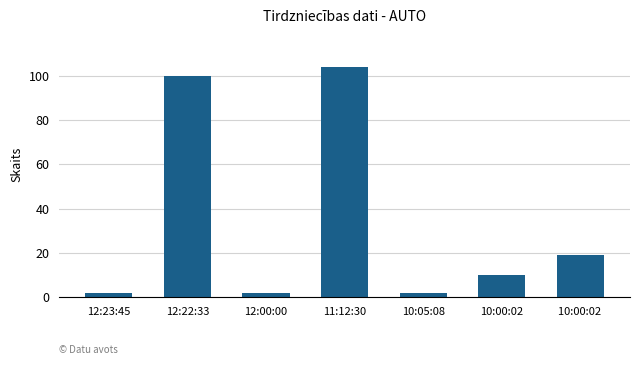

What is the difference between the values at 11:12:30 and 10:05:08?

102